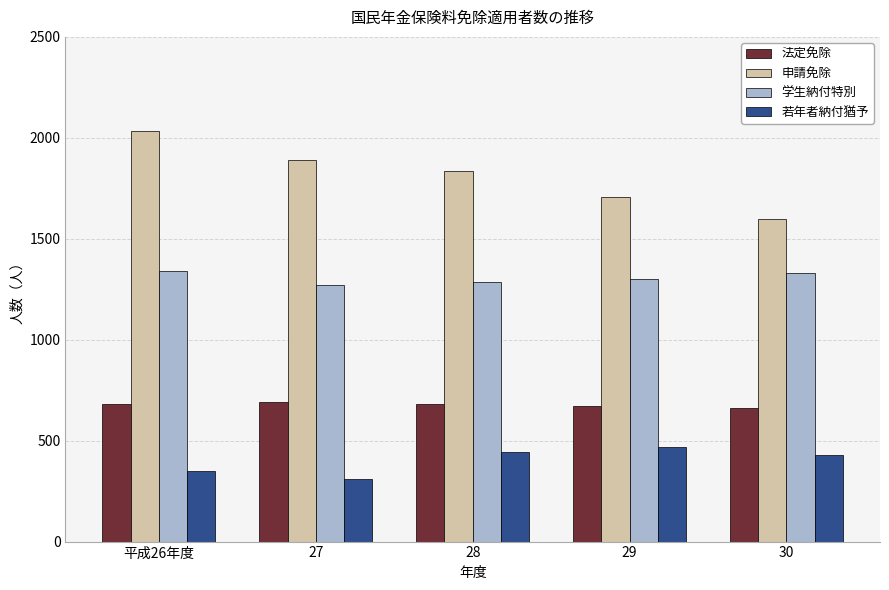

Rank the series at 30 from lowest to highest value.

若年者納付猶予, 法定免除, 学生納付特別, 申請免除